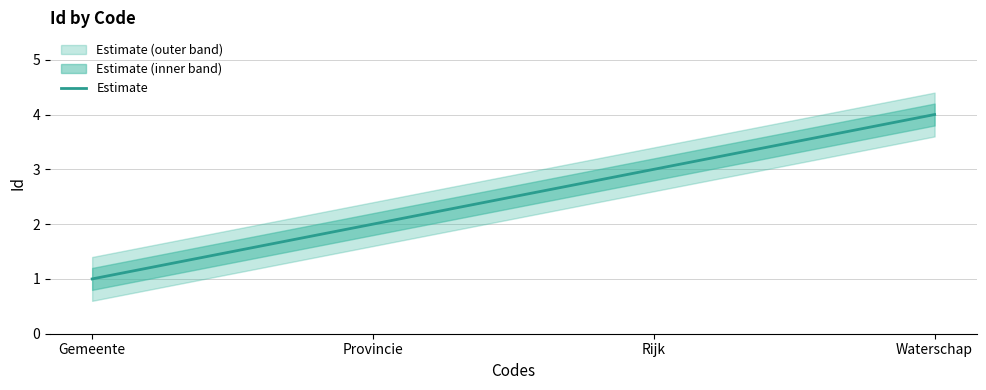

Reading left to right, list all the values displayed in this chart.

Gemeente=1	Provincie=2	Rijk=3	Waterschap=4